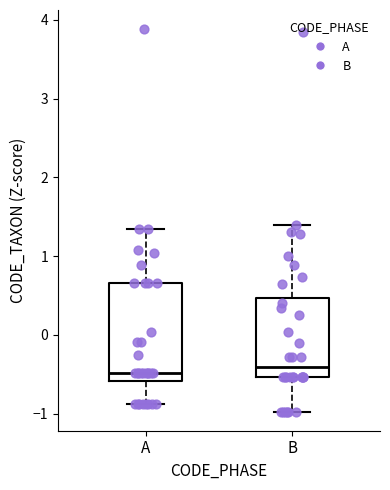

Which box is the tallest, from its lower edge to its upper edge?

A